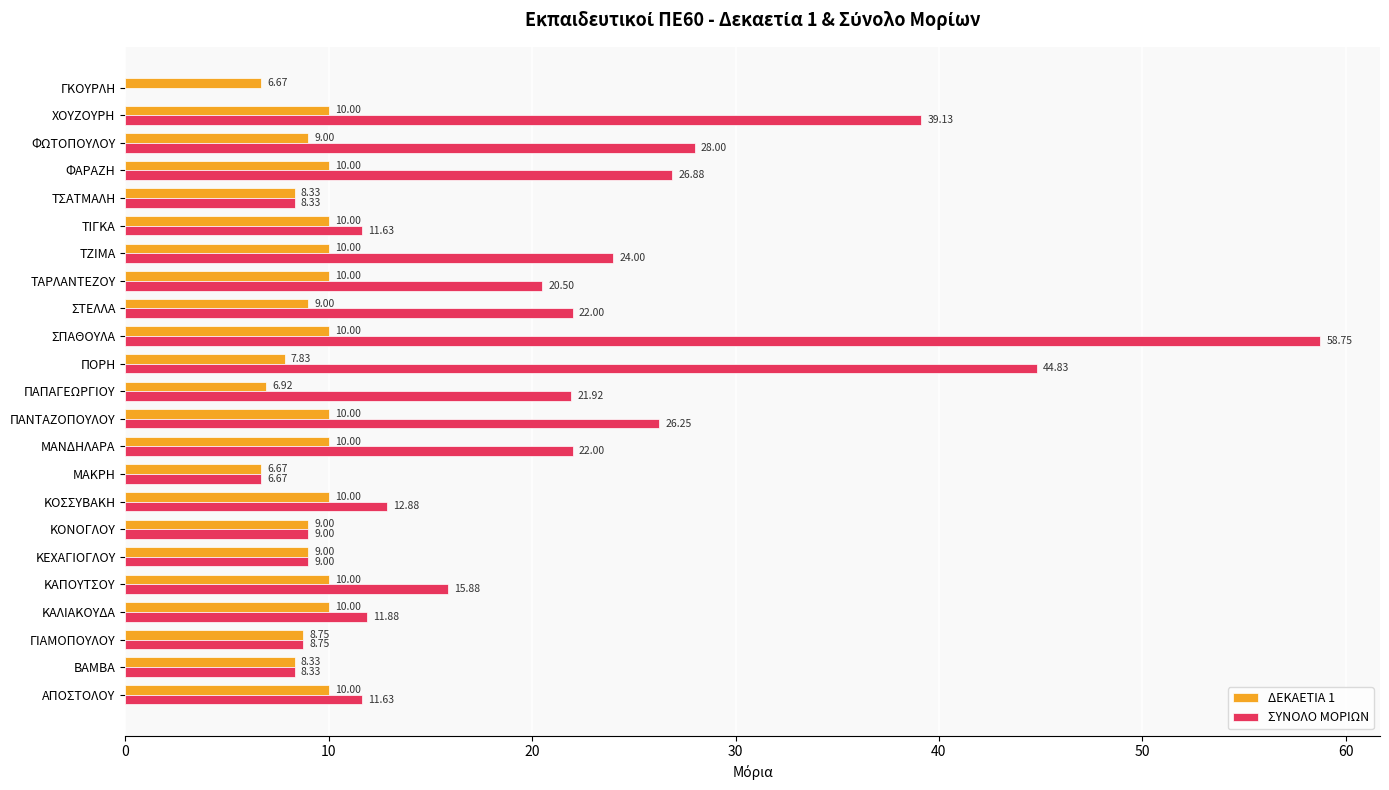

What is the total value across all series at ΤΙΓΚΑ?

21.6